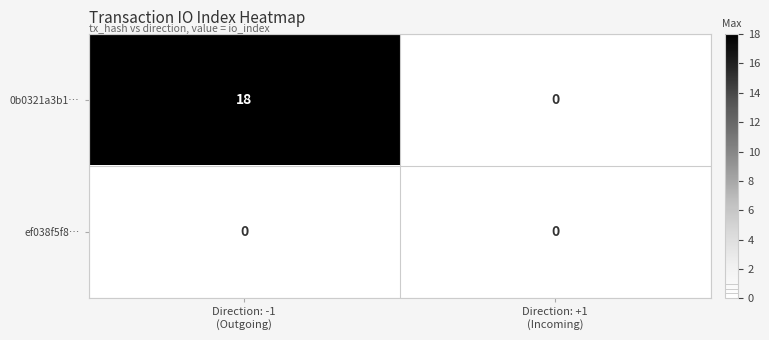

List the series in order of their overall mean, highest first.

0b0321a3b1…, ef038f5f8…